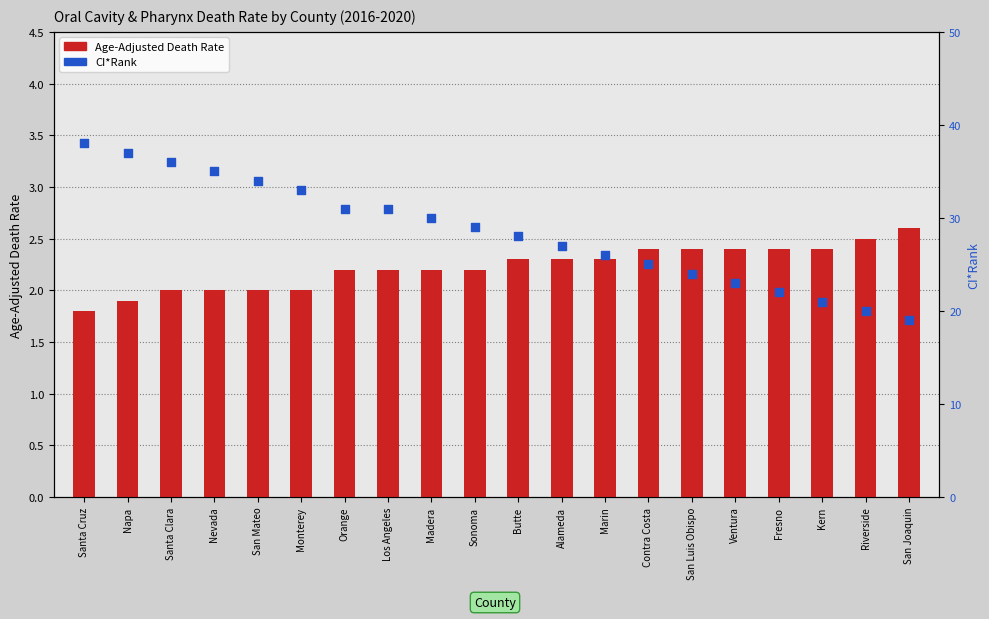

Which series contains the lowest Y value?

Age-Adjusted Death Rate